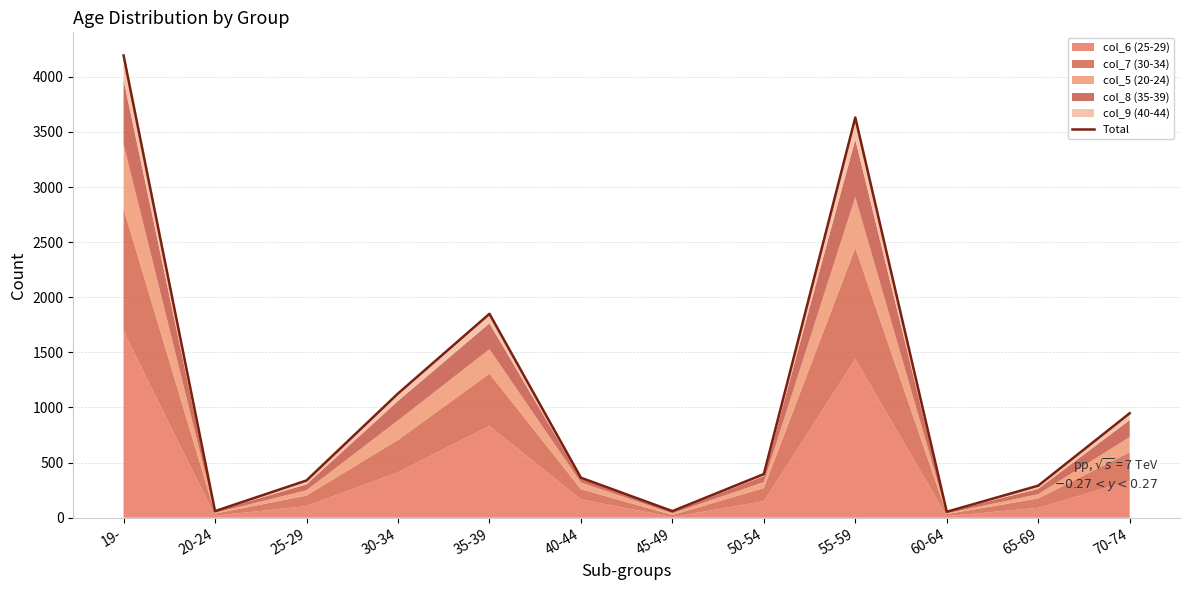

Between 20-24 and 60-64, which is larger?

20-24